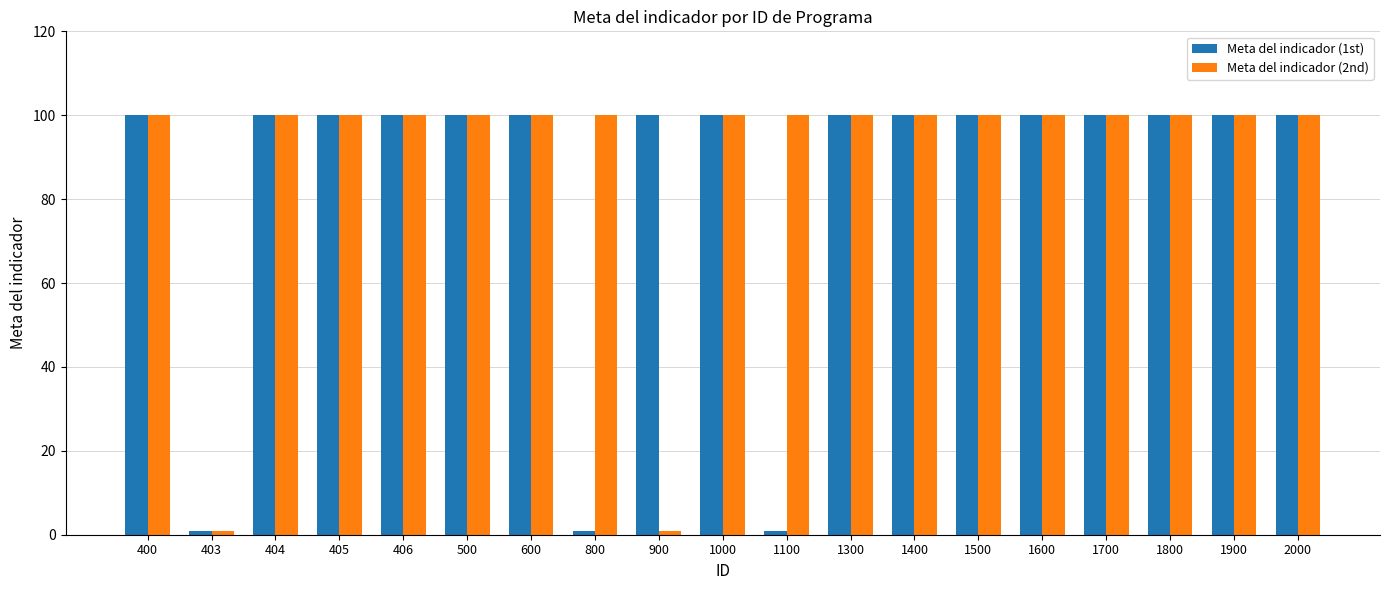

True or false: Meta del indicador (1st) has a value of 1 at 1100.

True